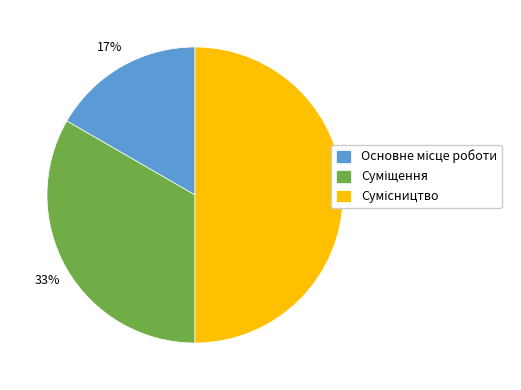

To the nearest percent, what is the difference between the largest and smallest slice percentages?

33%